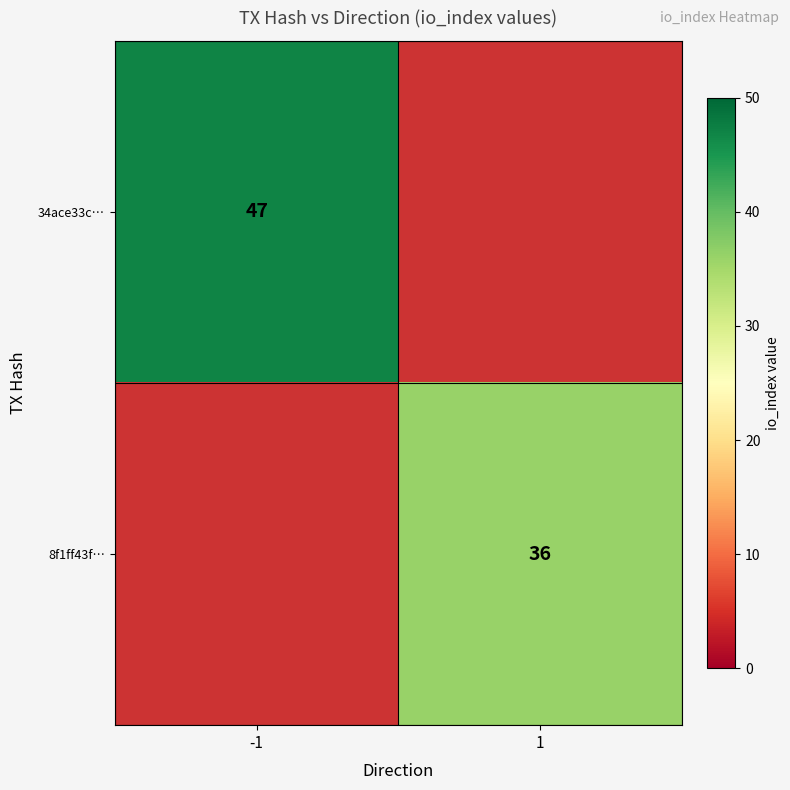

Is it true that 8f1ff43f… equals 25 at 1?

False